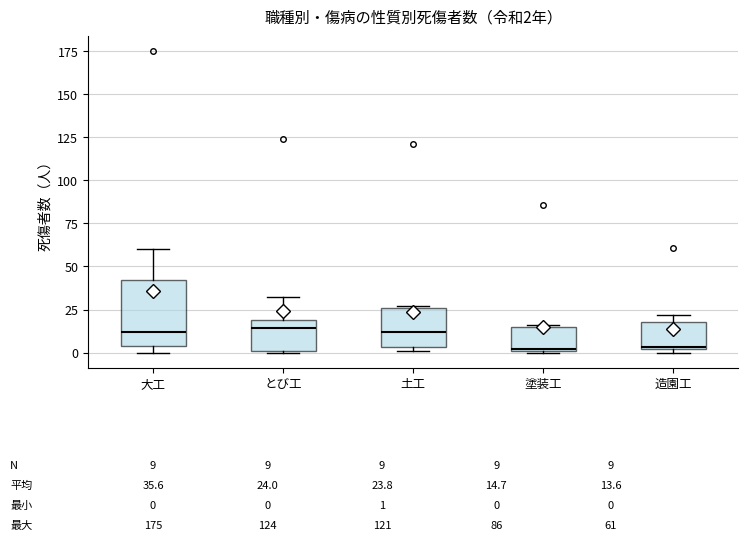

Comparing the boxes themselves (not the whiskers), which one is the tallest?

大工